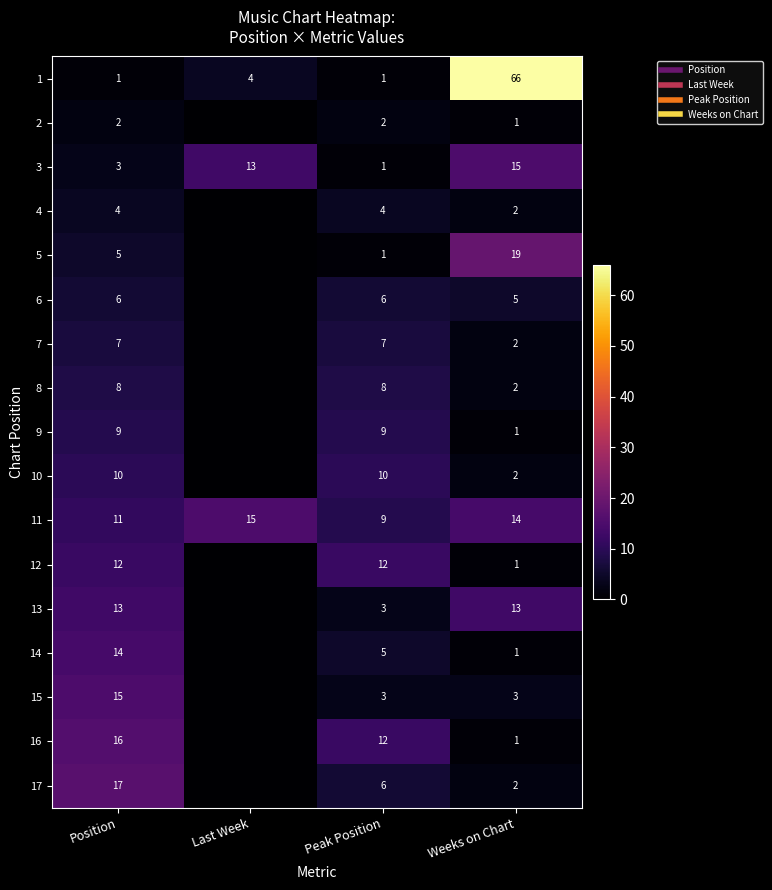

How many series are shown in this chart?

17